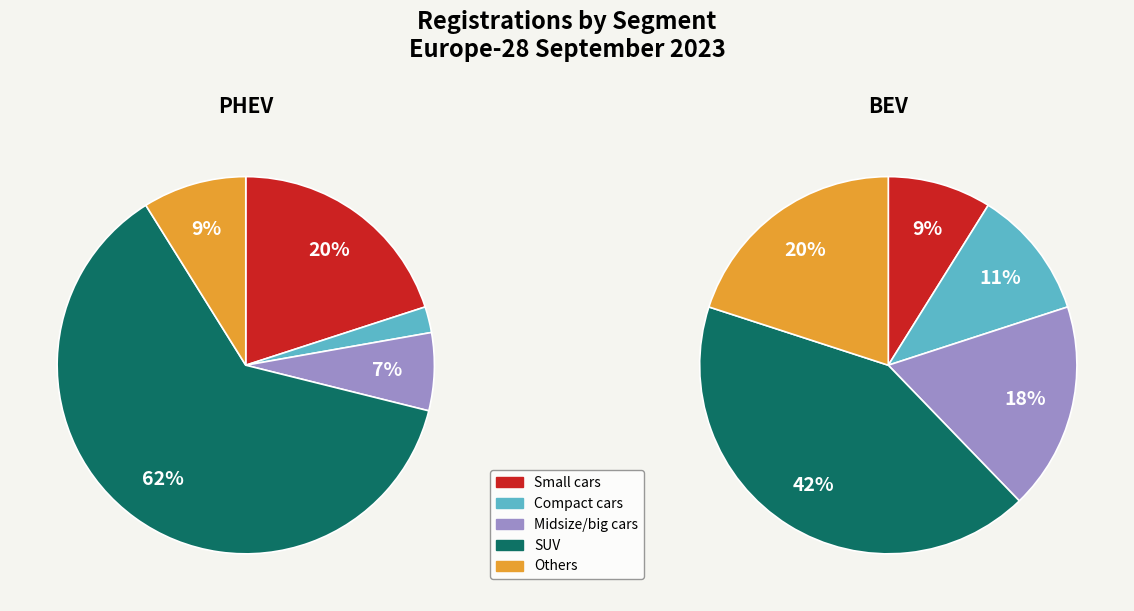

Which series has the widest spread of values?

PHEV